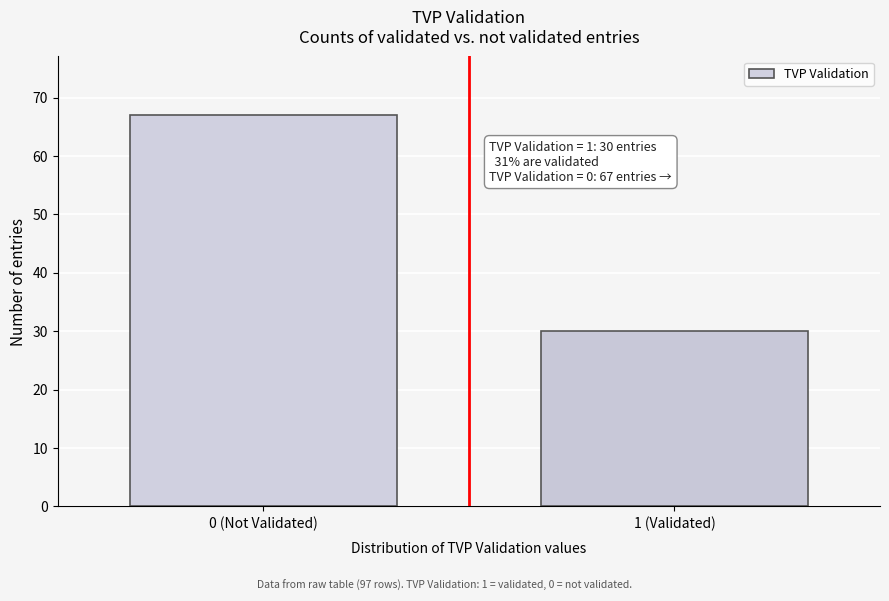

Reading left to right, transcribe all the data shown in this chart.

67	30